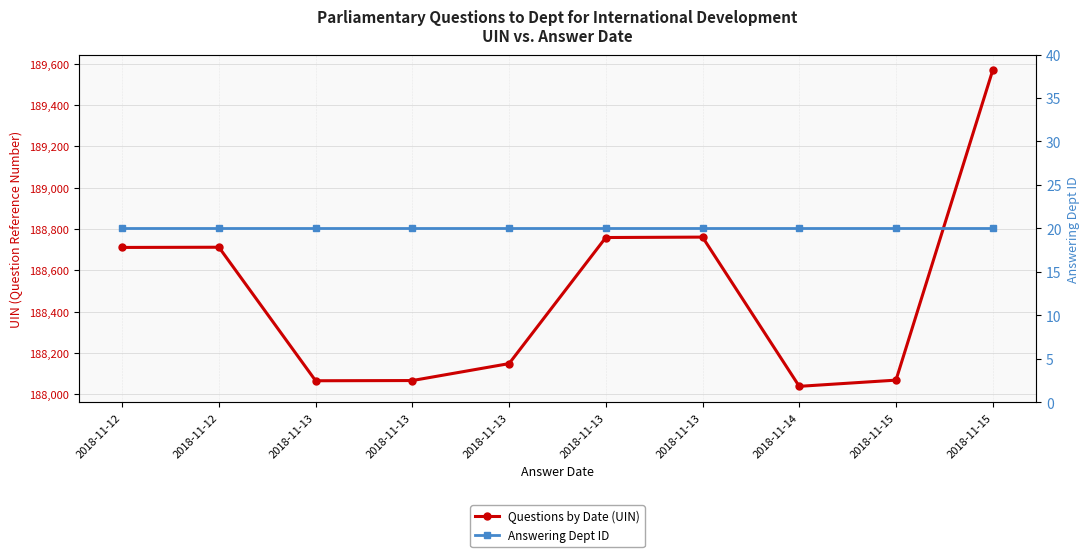

What are all the series names shown in the legend?

Questions by Date (UIN), Answering Dept ID